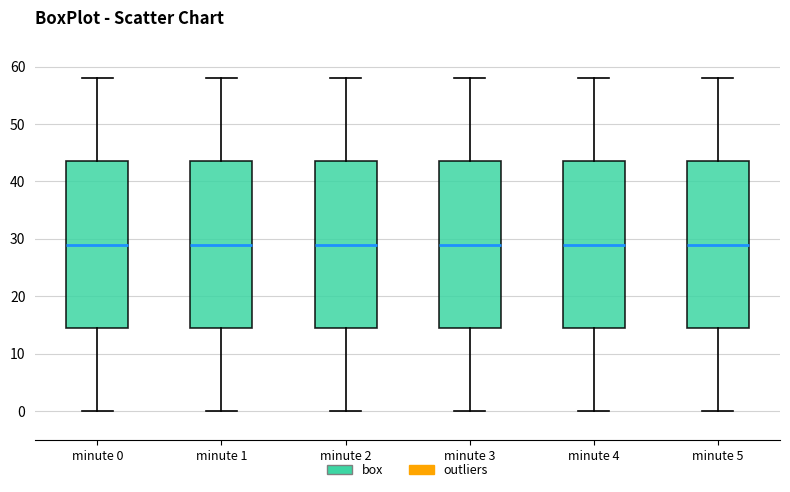

Reading left to right, read every box against the y-axis: the position of its median line, the range the box covers, and the ends of its whiskers. The values are not printed on the chart, so give them approximately, as read against the axis.

minute 0: median 29, box 15 to 44, whiskers 0 to 58
minute 1: median 29, box 15 to 44, whiskers 0 to 58
minute 2: median 29, box 15 to 44, whiskers 0 to 58
minute 3: median 29, box 15 to 44, whiskers 0 to 58
minute 4: median 29, box 15 to 44, whiskers 0 to 58
minute 5: median 29, box 15 to 44, whiskers 0 to 58